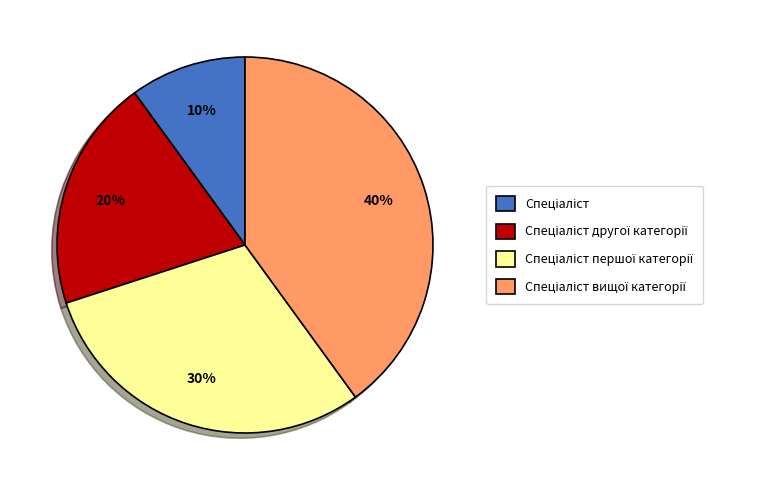

To the nearest percent, what is the difference between the largest and smallest slice percentages?

30%